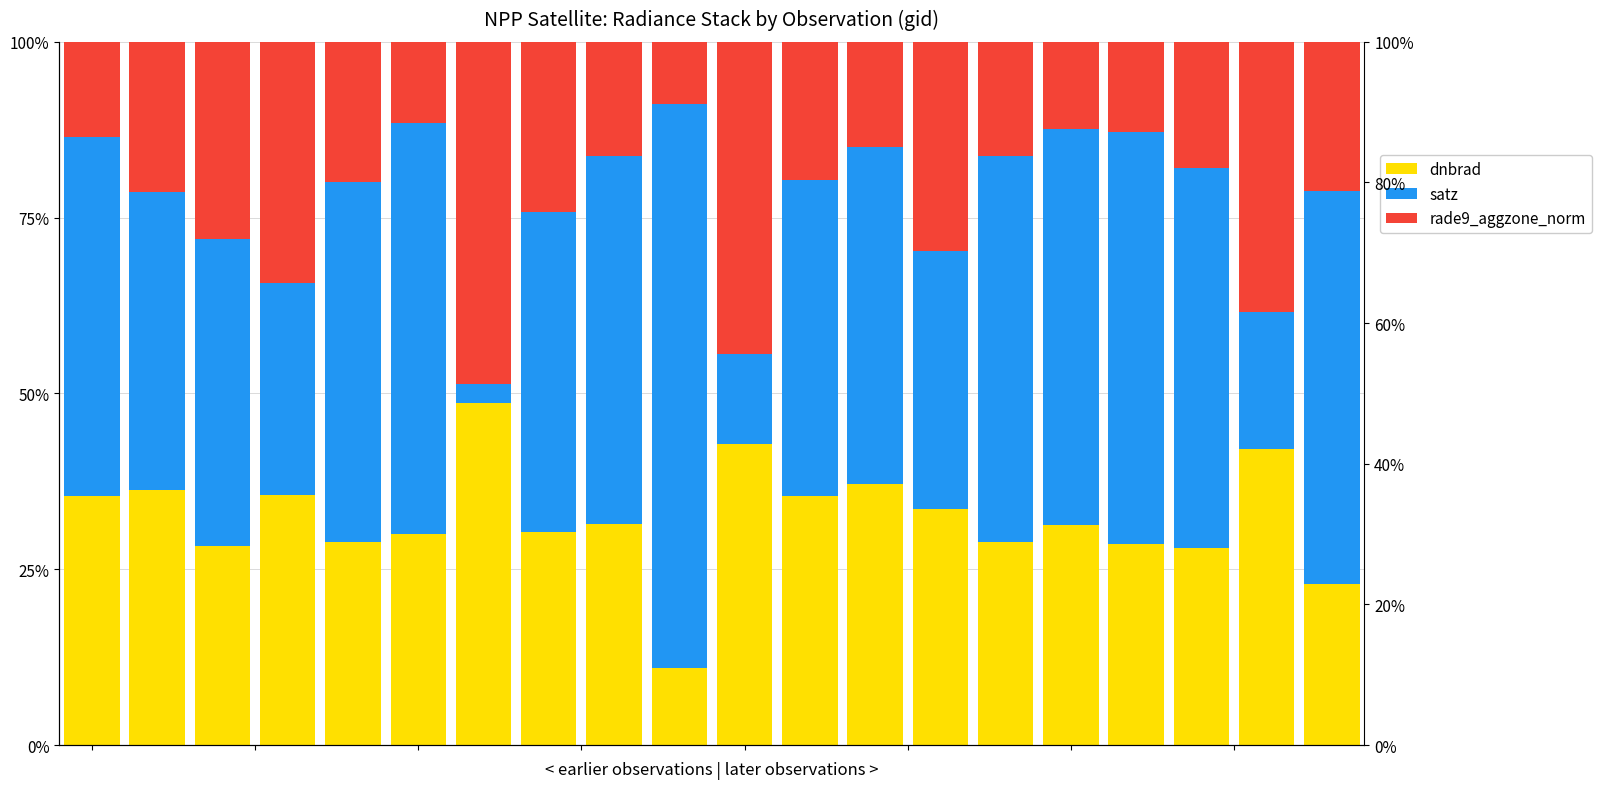

What is the difference between the maximum and second lowest values in the rade9_aggzone_norm series?

37.1